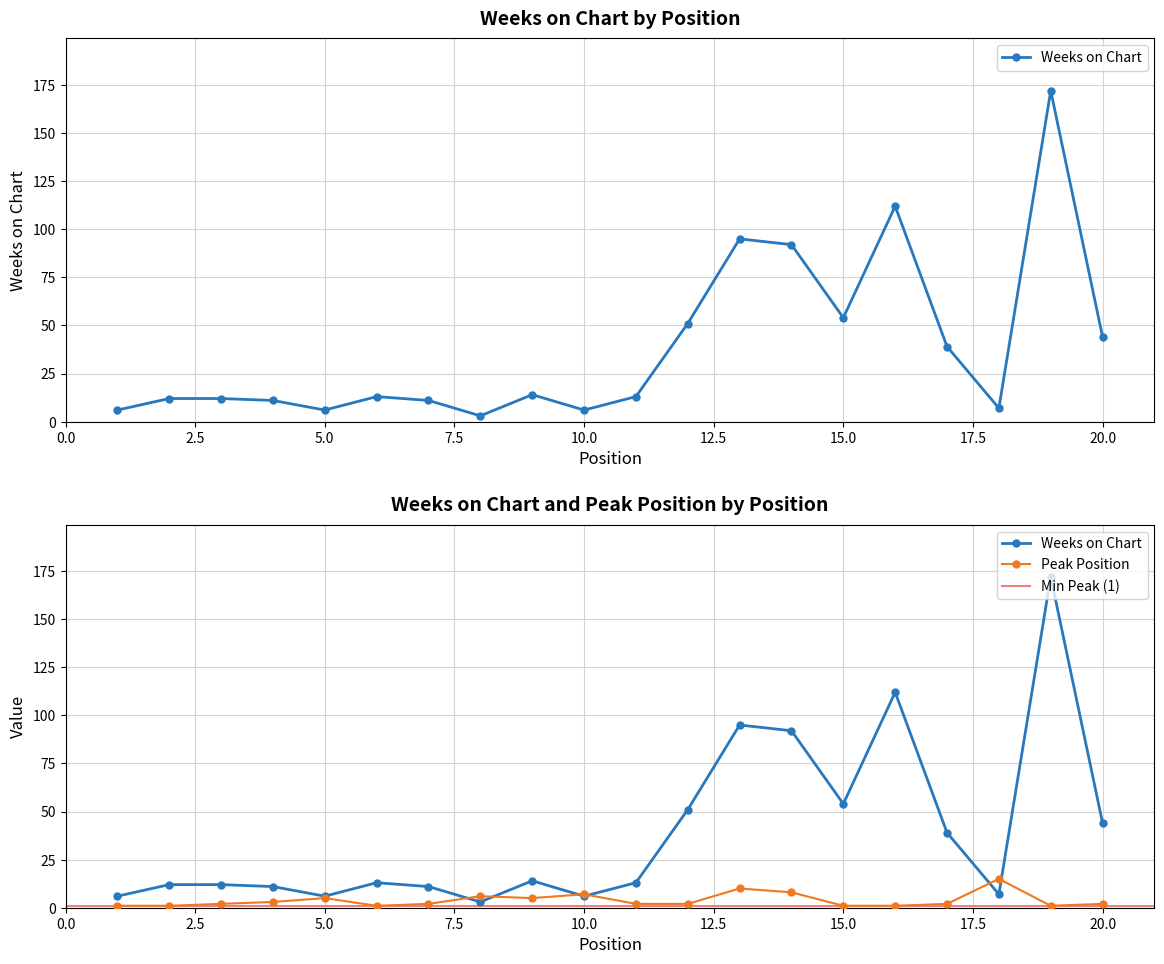

What is the difference between the Weeks on Chart values at 17 and 13?

56